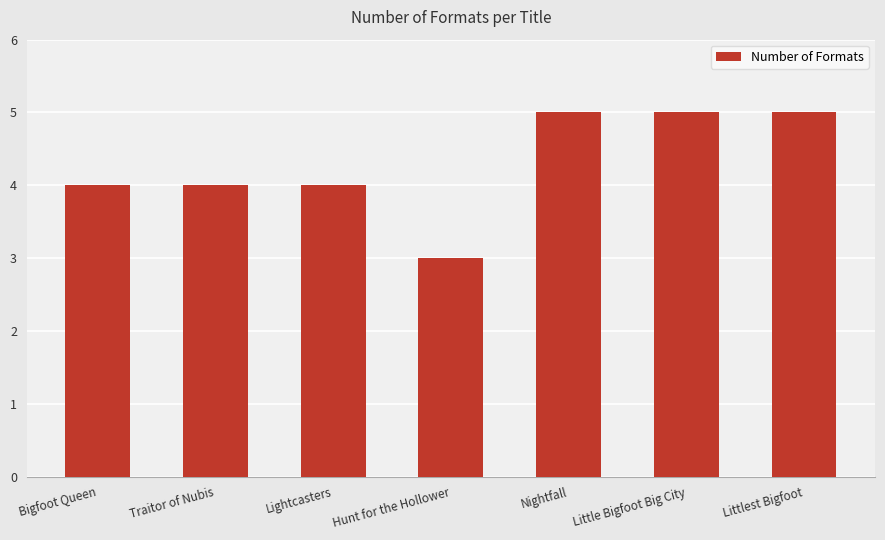

What is the approximate value at Hunt for the Hollower?

3